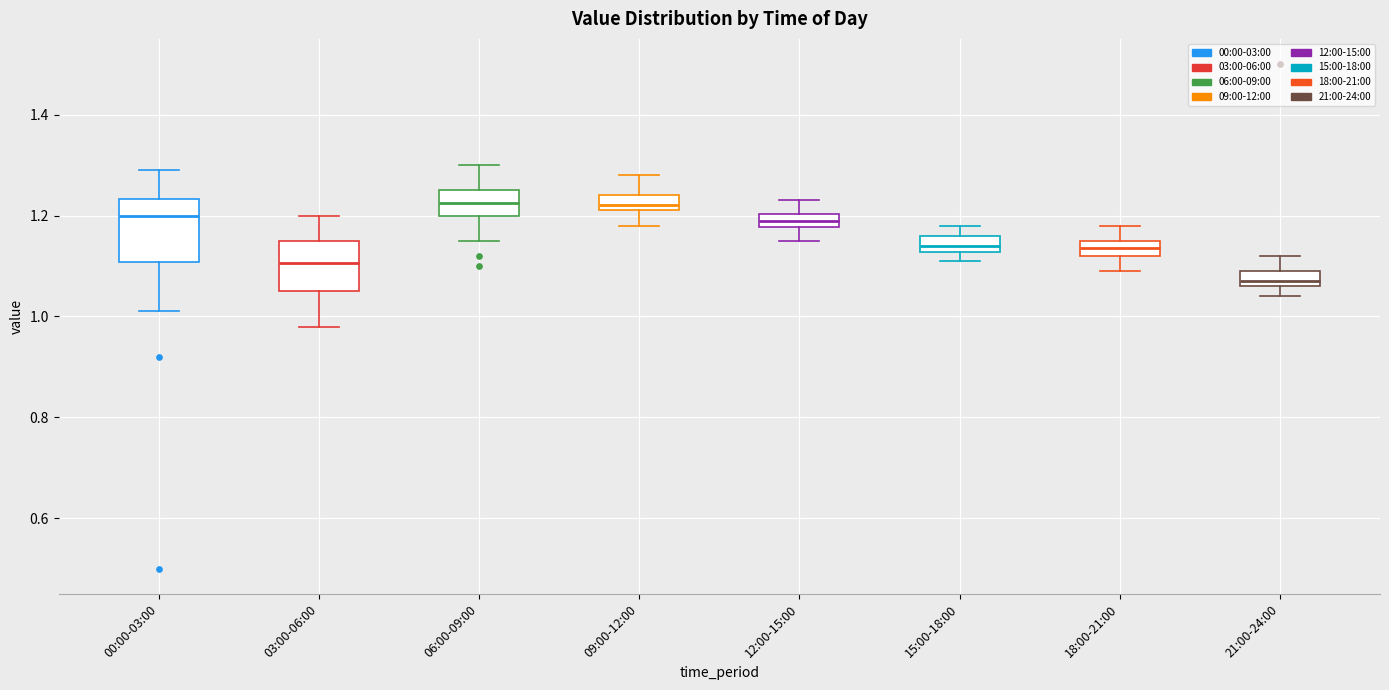

Which box is the tallest, from its lower edge to its upper edge?

00:00-03:00